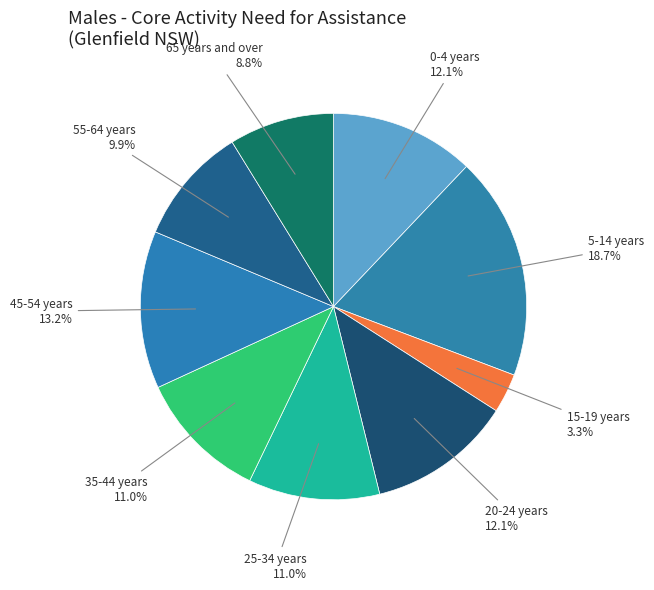

Combined, what portion of the pie is 5-14 years and 20-24 years?

30.8%